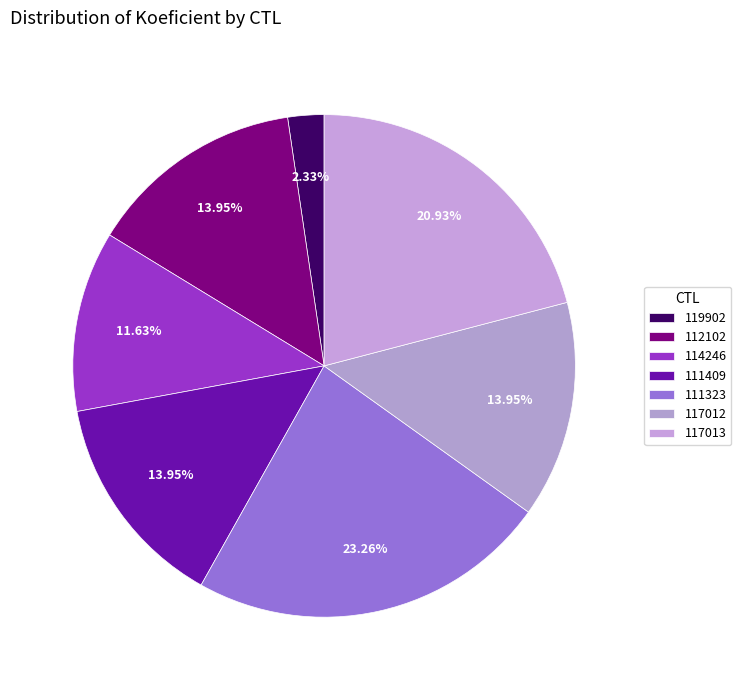

Rank the categories by value from highest to lowest.

111323, 117013, 112102, 111409, 117012, 114246, 119902